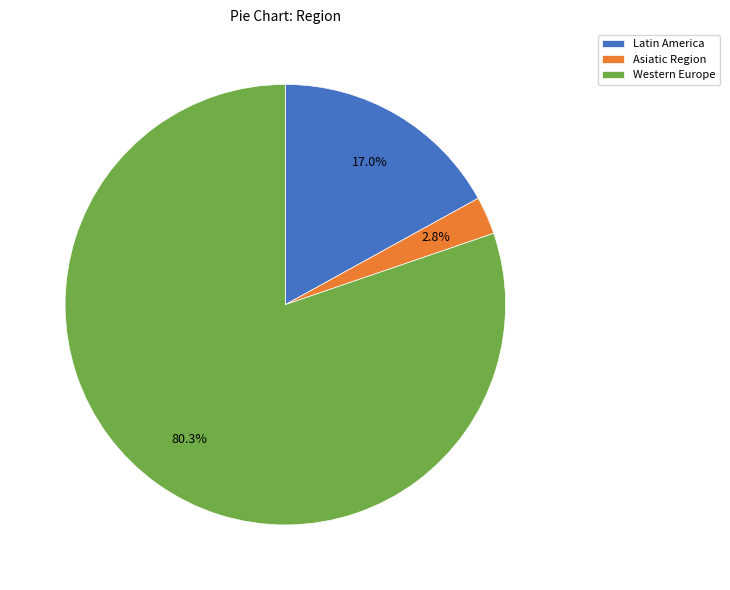

To the nearest percent, what portion does Western Europe represent?

80%